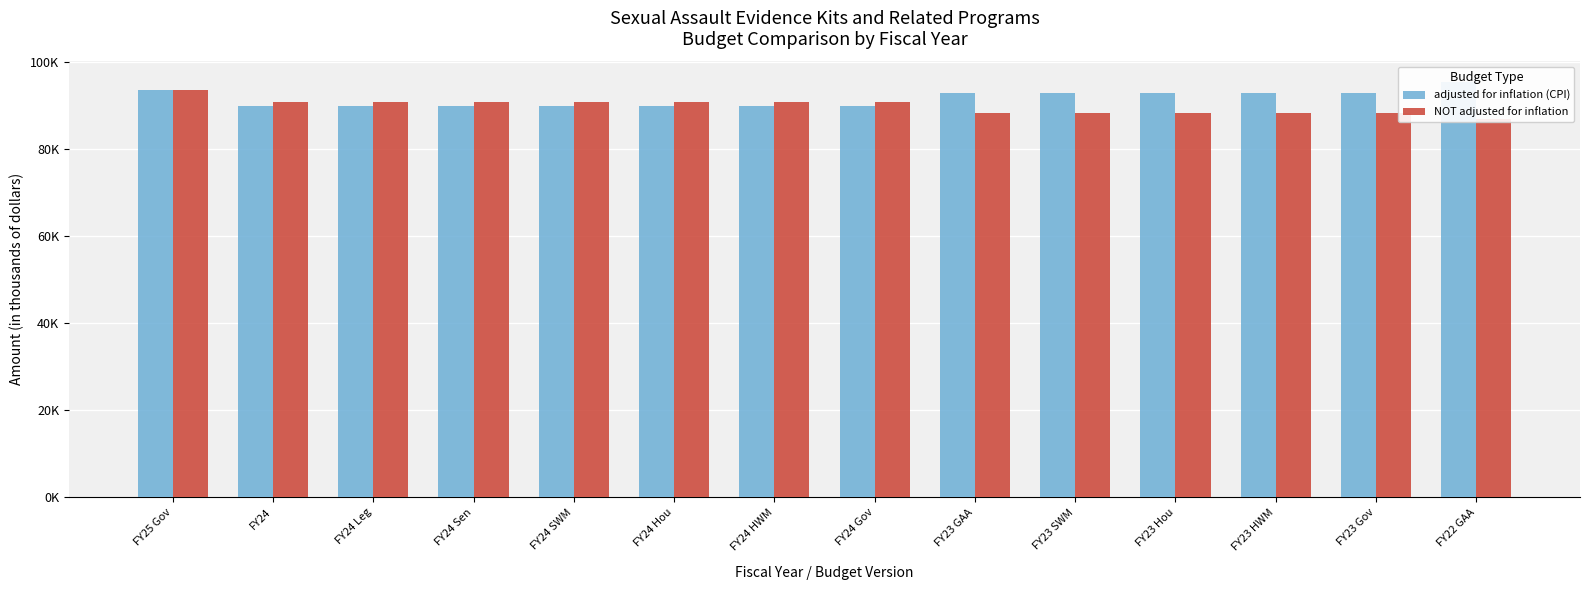

Are the bars horizontal?

No